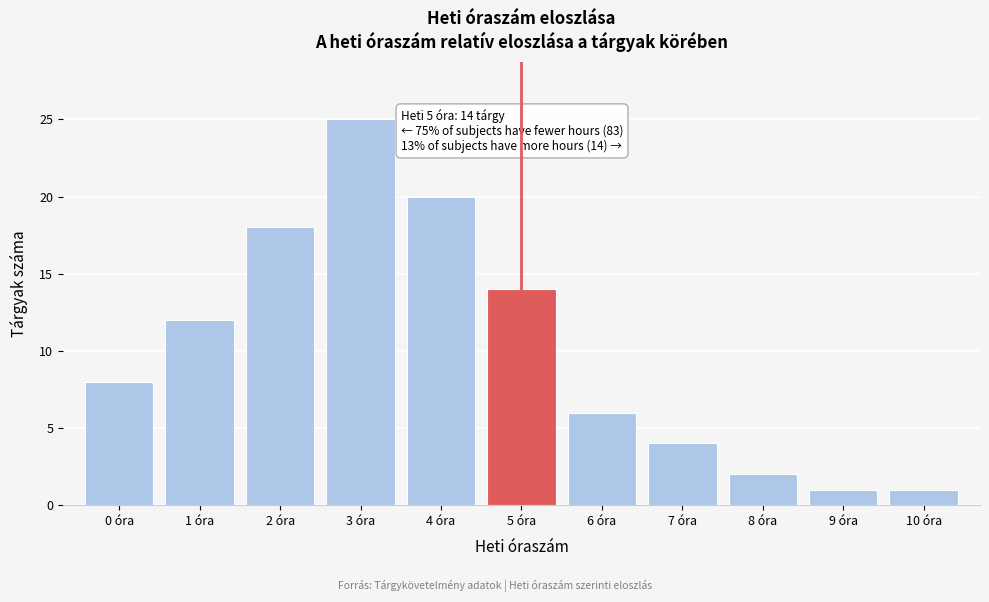

Reading right to left, what are all the values shown in this chart?

1	1	2	4	6	14	20	25	18	12	8